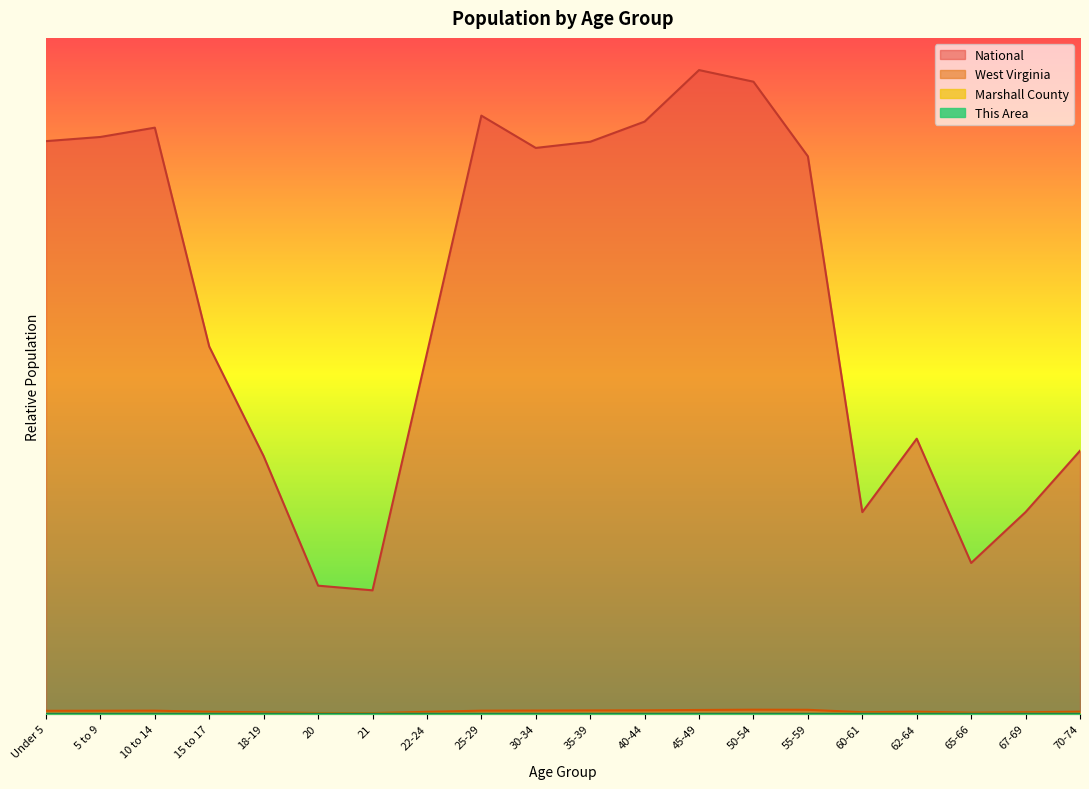

True or false: National and West Virginia intersect in this chart.

False